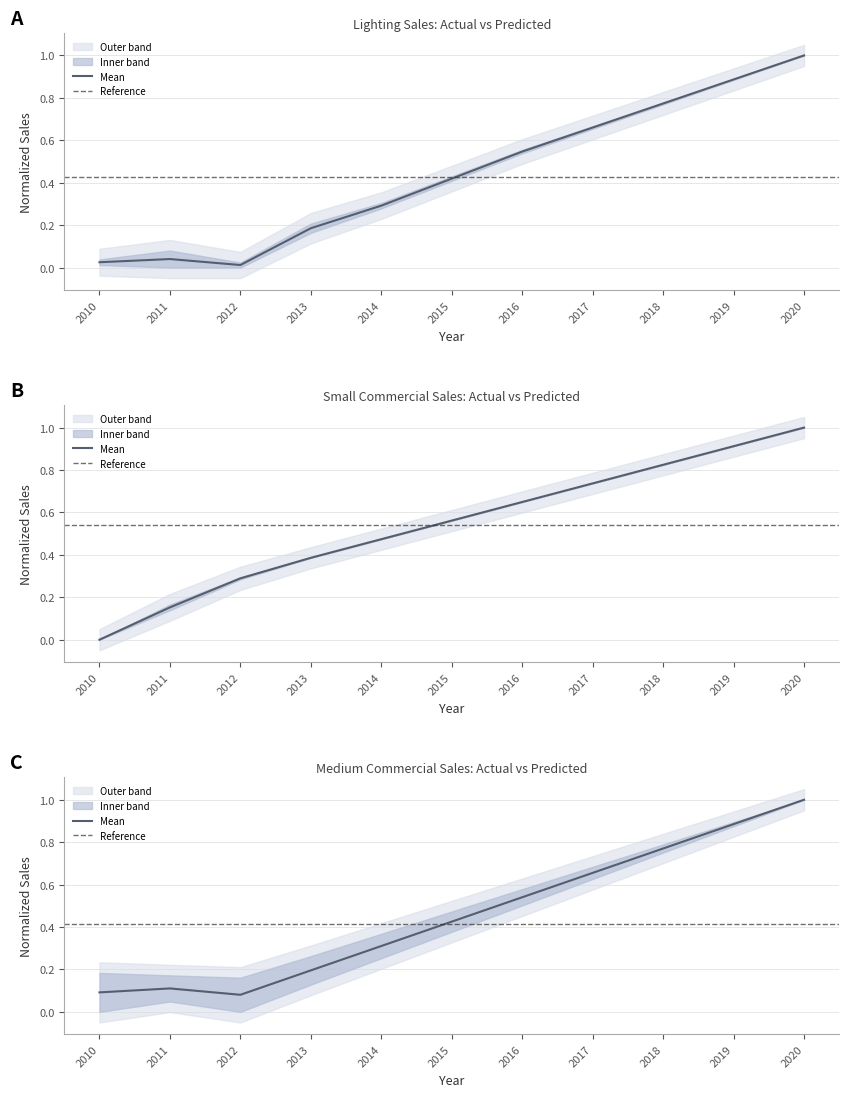

How many interior local valleys does the Annual Actual SALES (Lighting) series have?

1